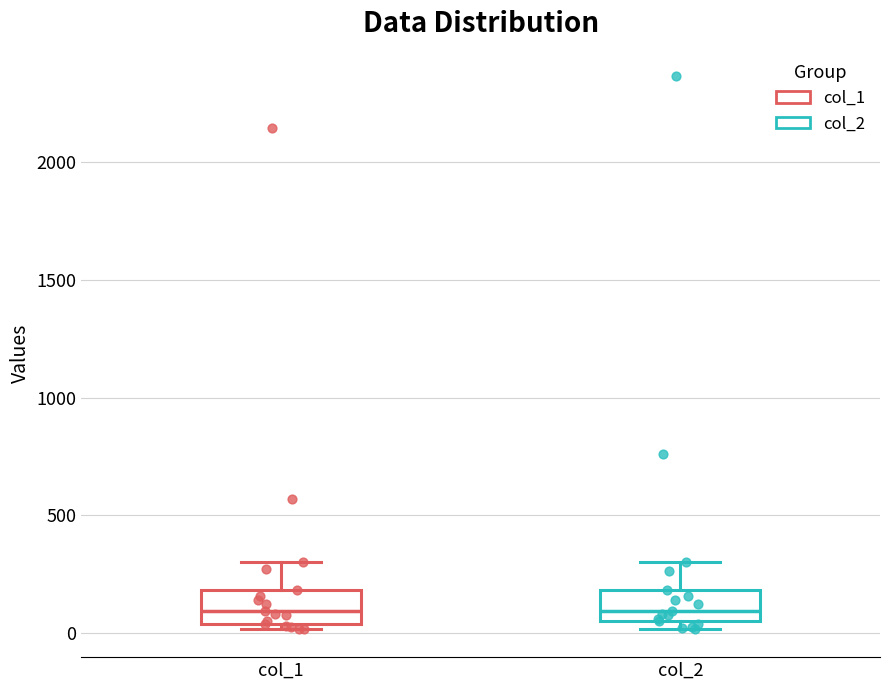

Reading left to right, read every box against the y-axis: the position of its median line, the range the box covers, and the ends of its whiskers. The values are not printed on the chart, so give them approximately, as read against the axis.

col_1: median 100, box 50 to 200, whiskers 0 to 300
col_2: median 100, box 50 to 200, whiskers 0 to 300